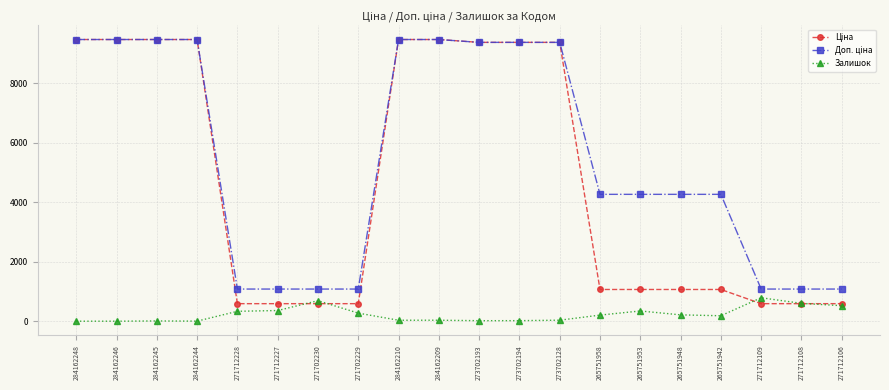

What is the difference between the highest and lowest values at 271712228?

748.7